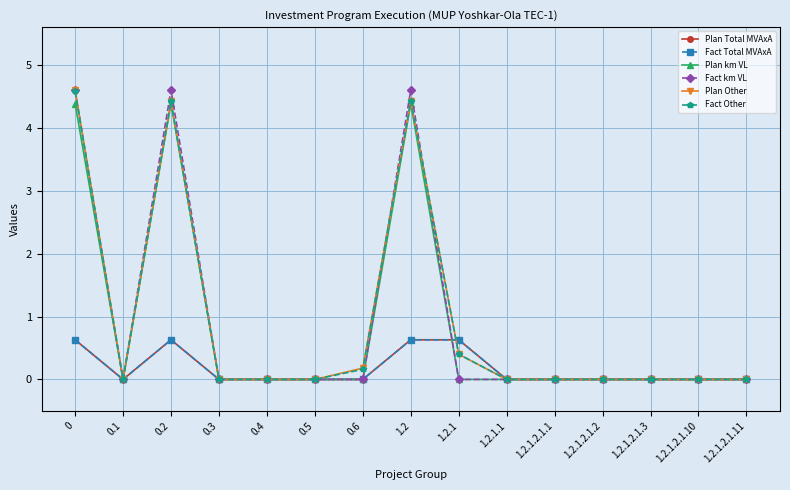

List the labels in order of Fact km VL value, smallest first.

0.1, 0.3, 0.4, 0.5, 0.6, 1.2.1, 1.2.1.1, 1.2.1.2.1.1, 1.2.1.2.1.2, 1.2.1.2.1.3, 1.2.1.2.1.10, 1.2.1.2.1.11, 0, 0.2, 1.2